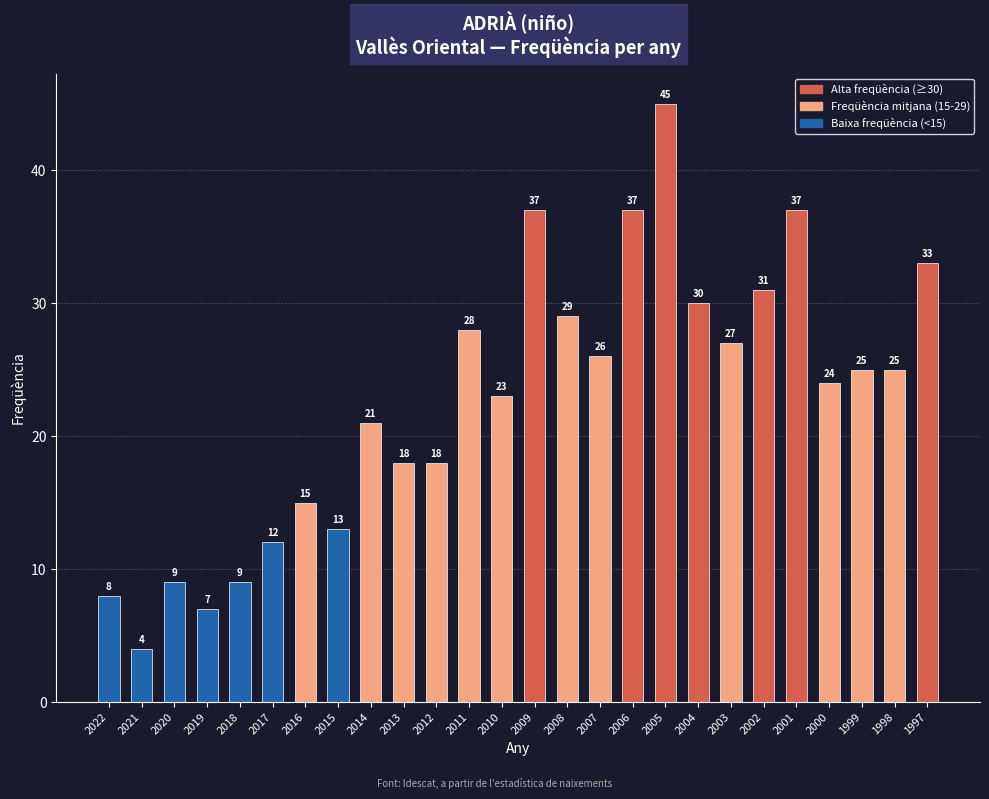

Which has a higher value, 2005 or 2018?

2005